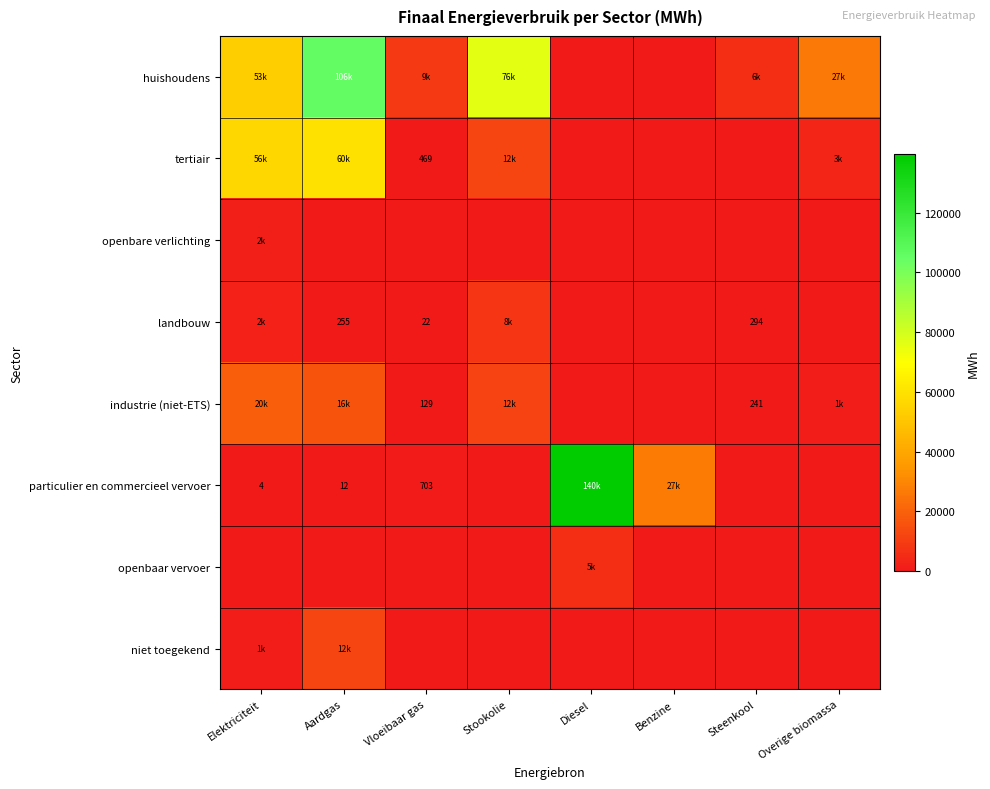

The value of industrie (niet-ETS) at Vloeibaar gas is 129.1. True or false?

True